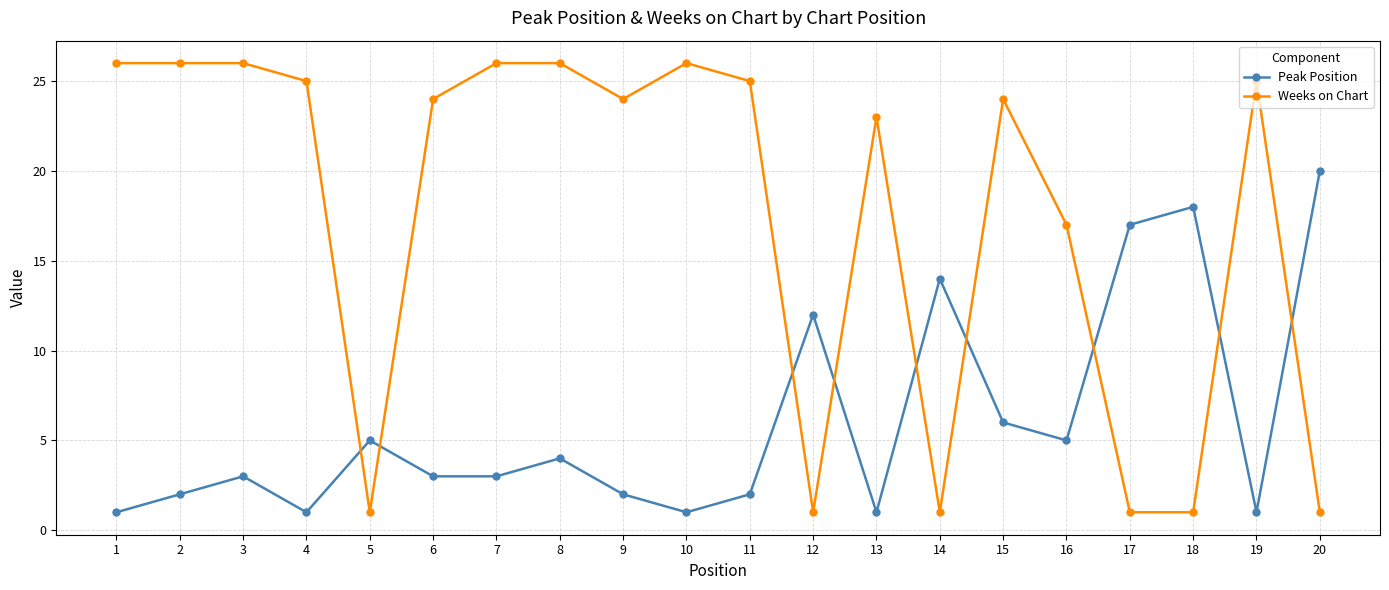

At which category does Peak Position reach its first local peak?

3